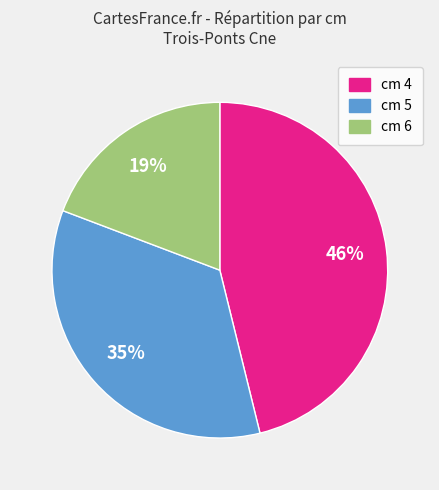

Do cm 4 and cm 5 together represent more than half of the pie?

Yes